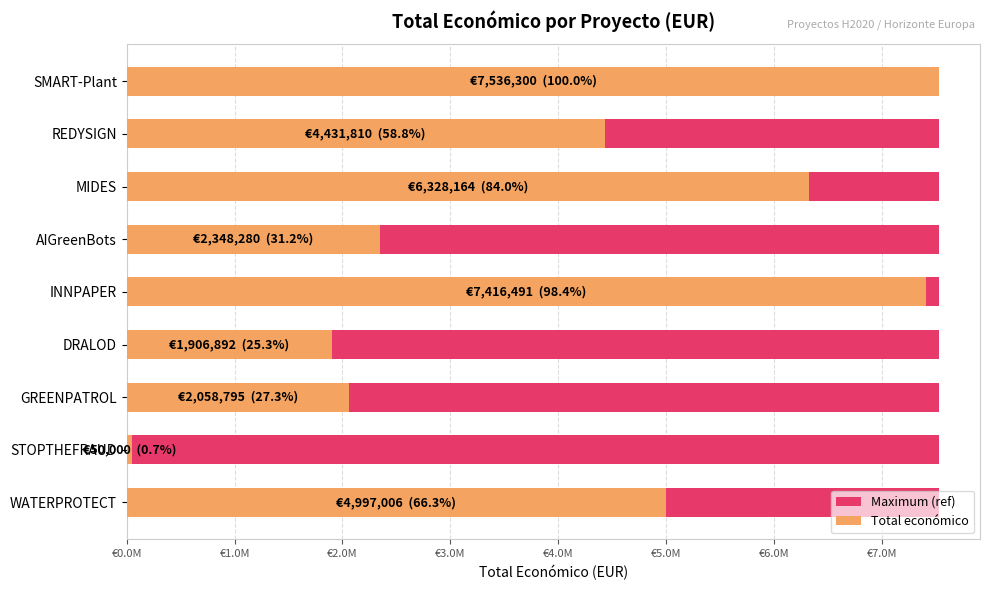

The value of Total económico at STOPTHEFRAUD is 50000.0. True or false?

True